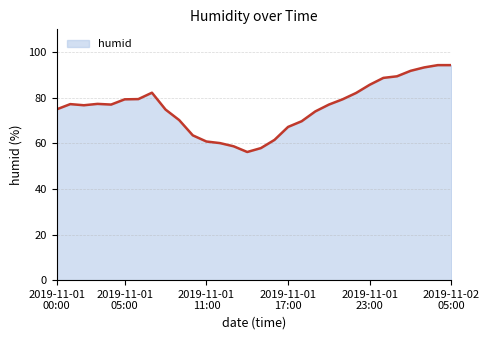

What is the difference between the maximum and minimum values?

38.1